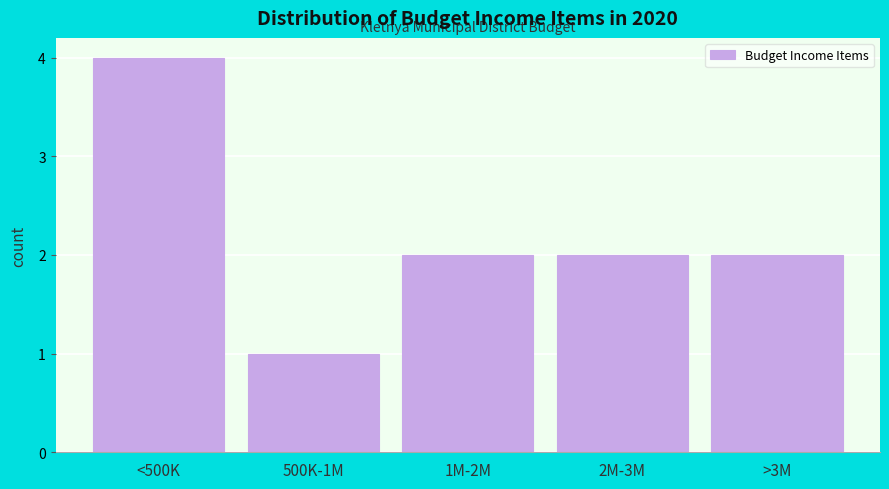

Reading left to right, list all the values displayed in this chart.

4	1	2	2	2